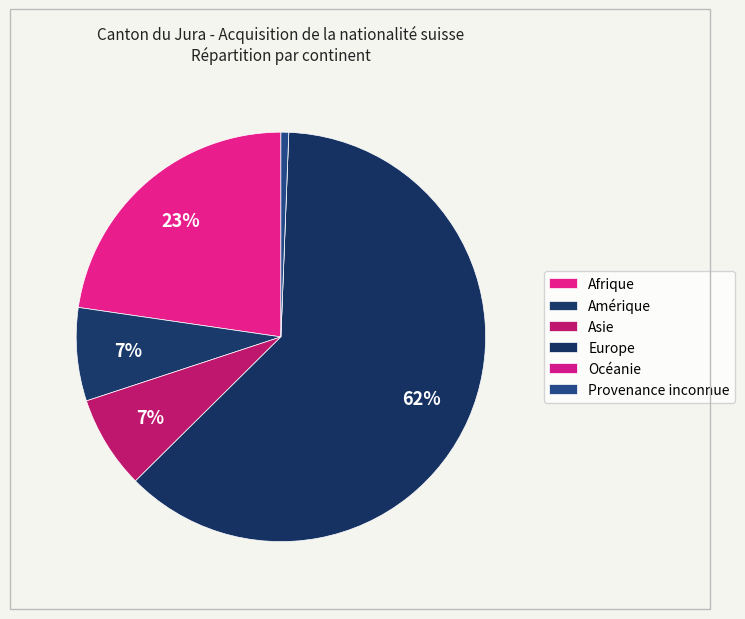

Combined, do Asie and Océanie account for over 50%?

No